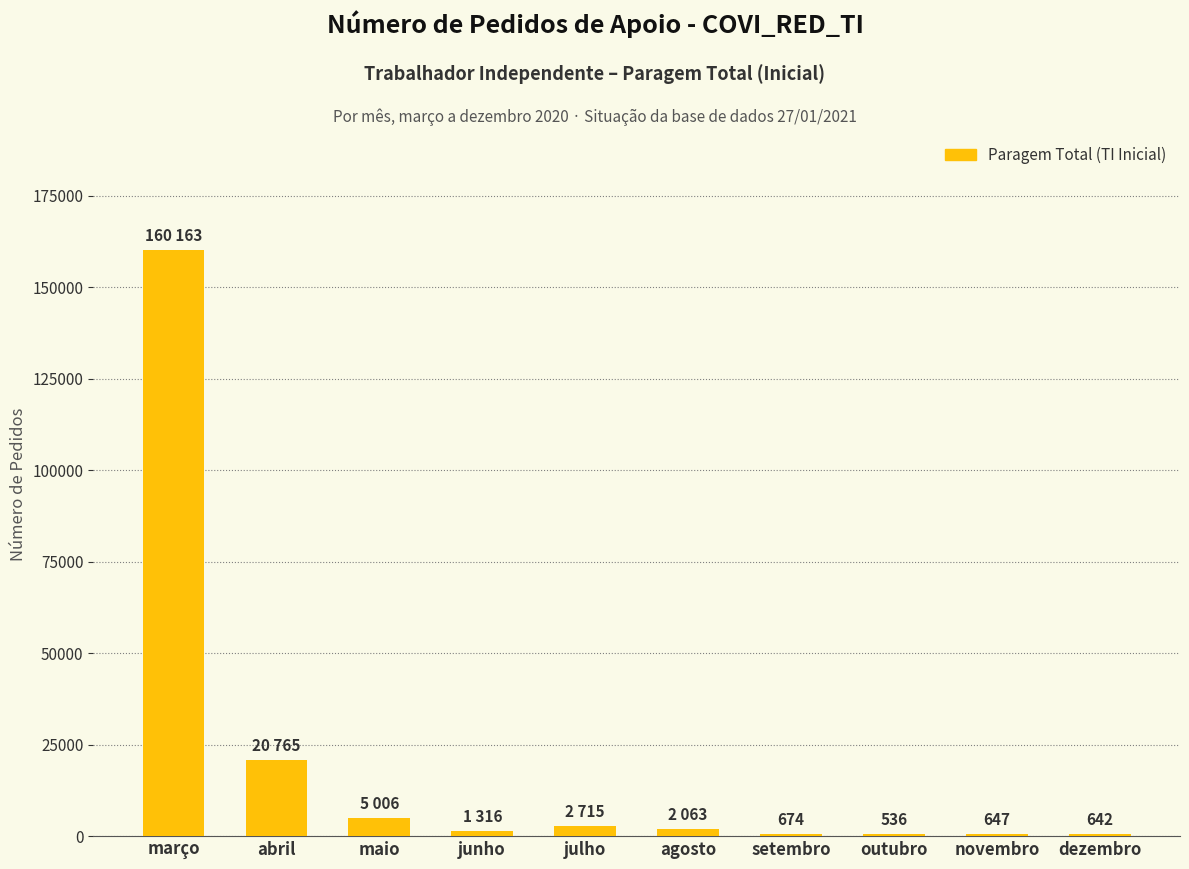

The value at março is 160163. True or false?

True